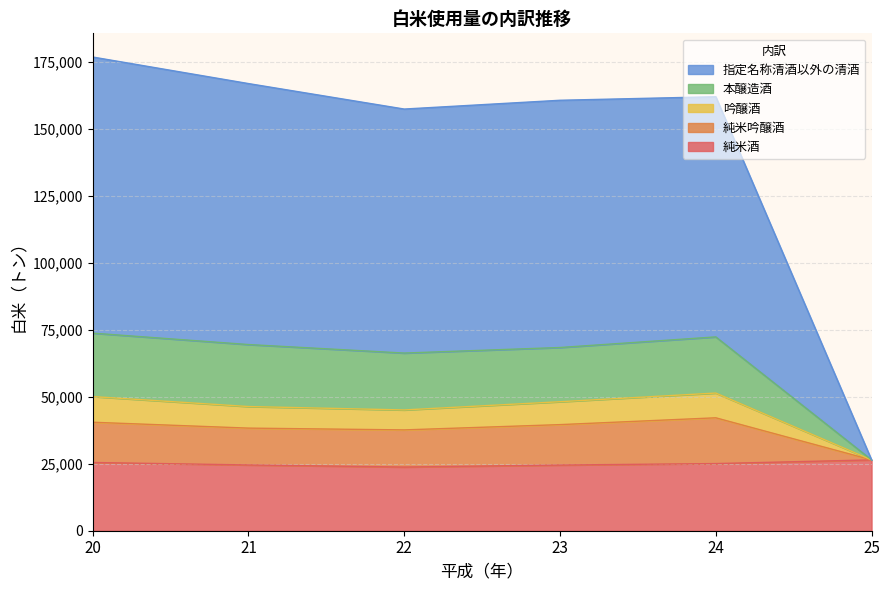

What is the spread (max minus min) of values at 24?

80474